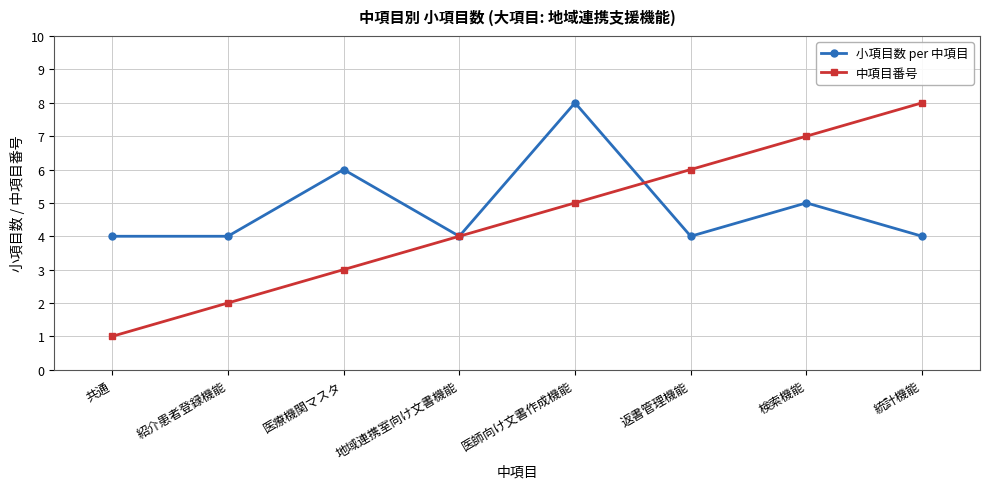

Reading right to left, what are all the values shown in this chart?

小項目数 per 中項目: 統計機能=4	検索機能=5	返書管理機能=4	医師向け文書作成機能=8	地域連携室向け文書機能=4	医療機関マスタ=6	紹介患者登録機能=4	共通=4
中項目番号: 統計機能=8	検索機能=7	返書管理機能=6	医師向け文書作成機能=5	地域連携室向け文書機能=4	医療機関マスタ=3	紹介患者登録機能=2	共通=1